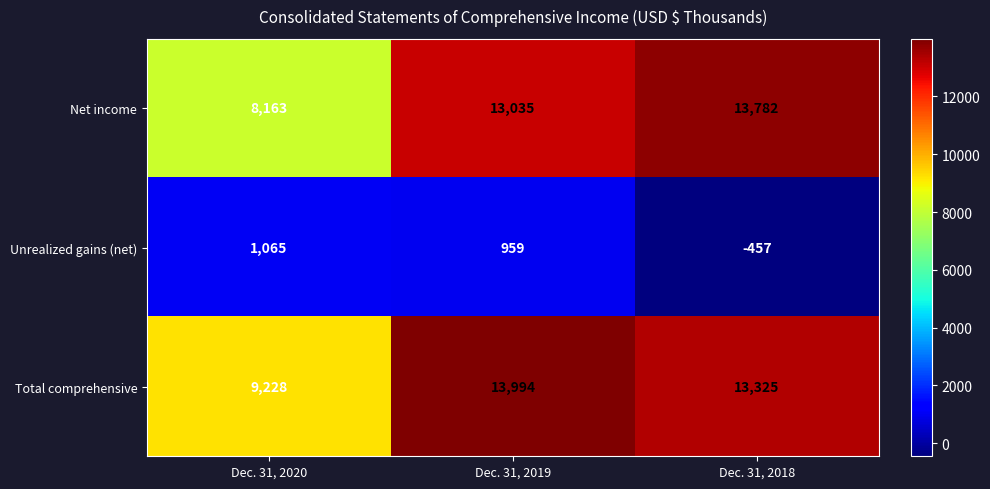

Reading left to right, what are all the values shown in this chart?

Net income: Dec. 31, 2020=8163	Dec. 31, 2019=13035	Dec. 31, 2018=13782
Unrealized gains (net): Dec. 31, 2020=1065	Dec. 31, 2019=959	Dec. 31, 2018=-457
Total comprehensive: Dec. 31, 2020=9228	Dec. 31, 2019=13994	Dec. 31, 2018=13325